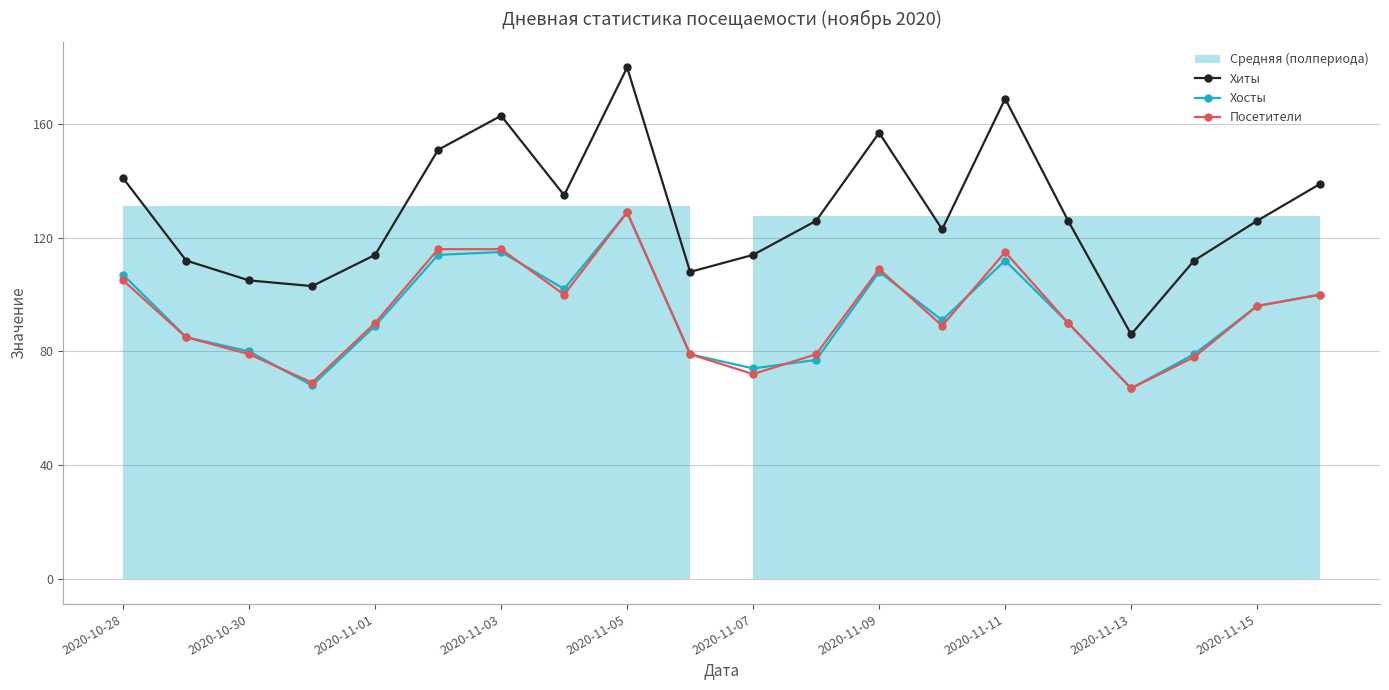

Does the chart have visible grid lines?

Yes